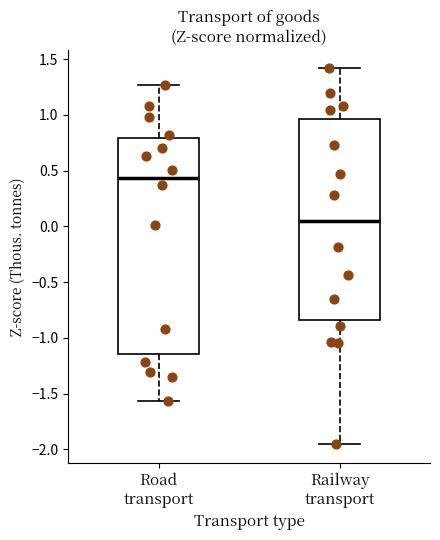

Where is the lower edge of the box for Railway transport on the y-axis? The values are not printed on the chart, so give them approximately, as read against the axis.

-0.85